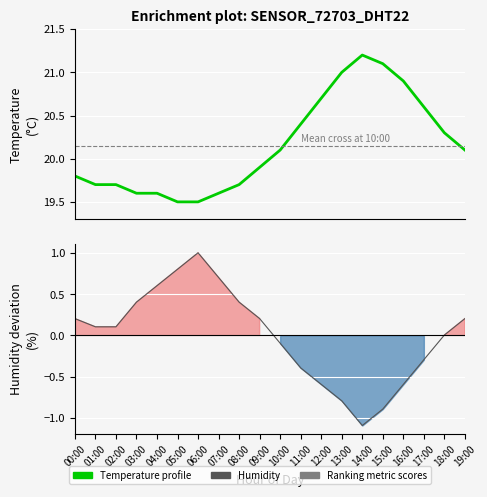

Read the Humidity profile value at 16:00.

-0.6